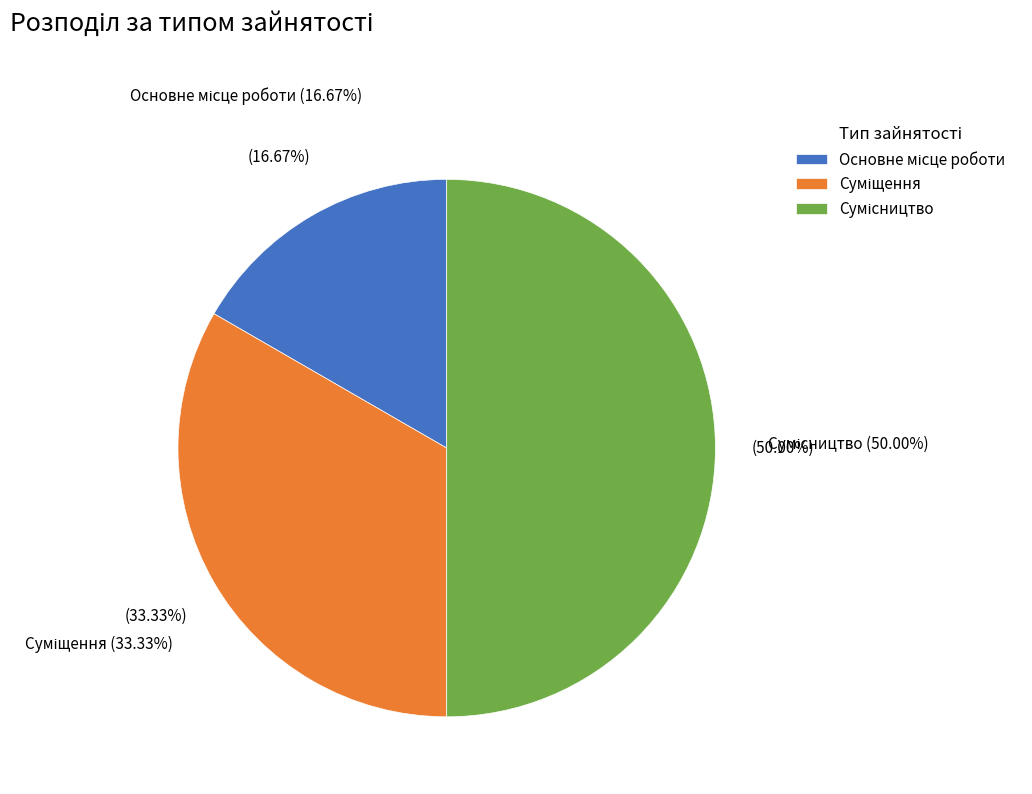

Is there any slice that represents more than half of the pie?

No